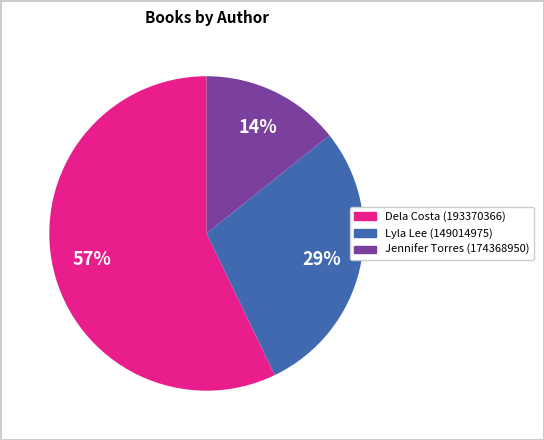

To the nearest percent, what is the combined percentage of Jennifer Torres (174368950) and Lyla Lee (149014975)?

43%